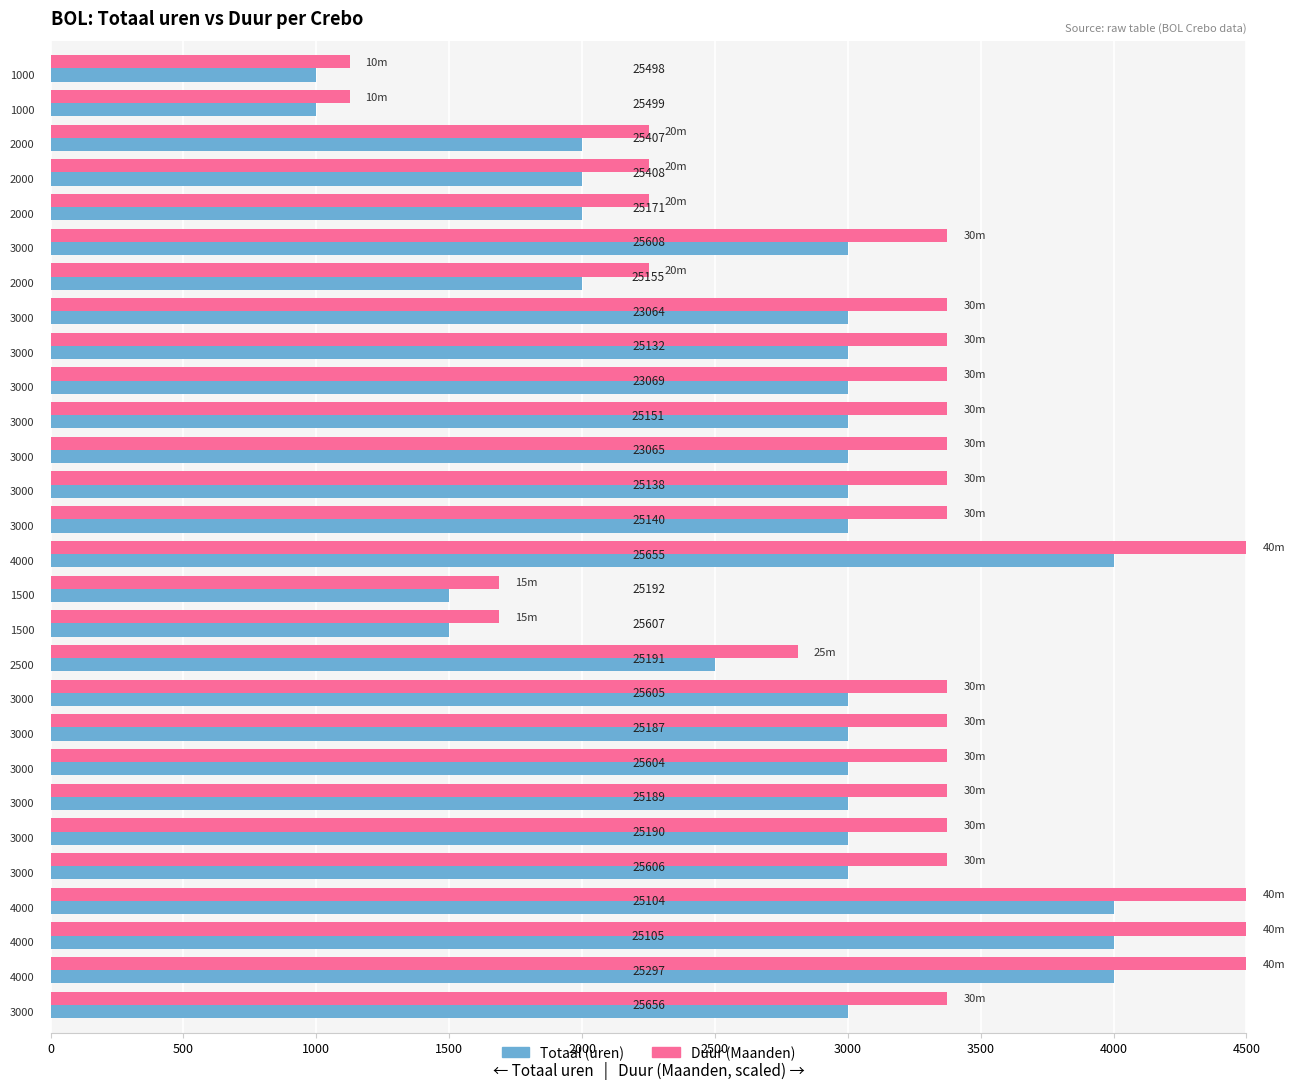

What is the smallest value displayed?

1000.0